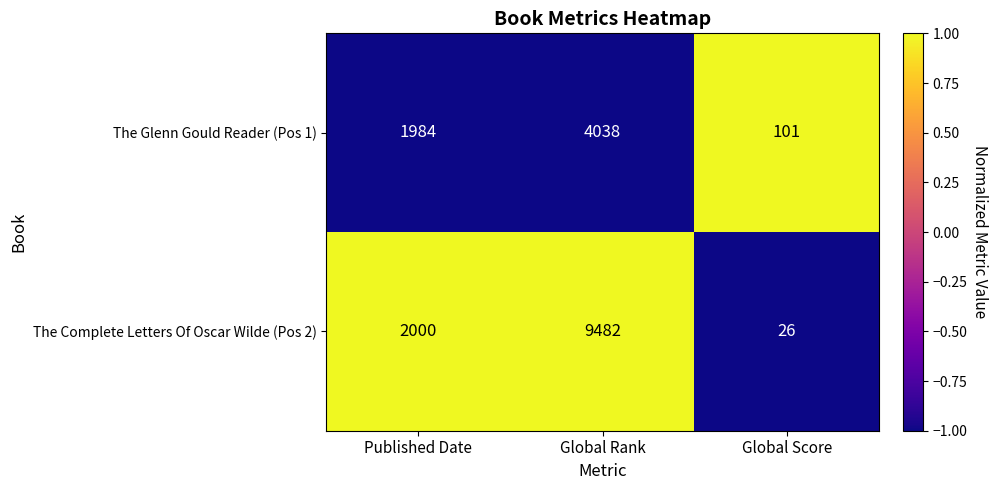

Reading left to right, what are all the values shown in this chart?

The Glenn Gould Reader (Pos 1): Published Date=1984	Global Rank=4038	Global Score=101
The Complete Letters Of Oscar Wilde (Pos 2): Published Date=2000	Global Rank=9482	Global Score=26